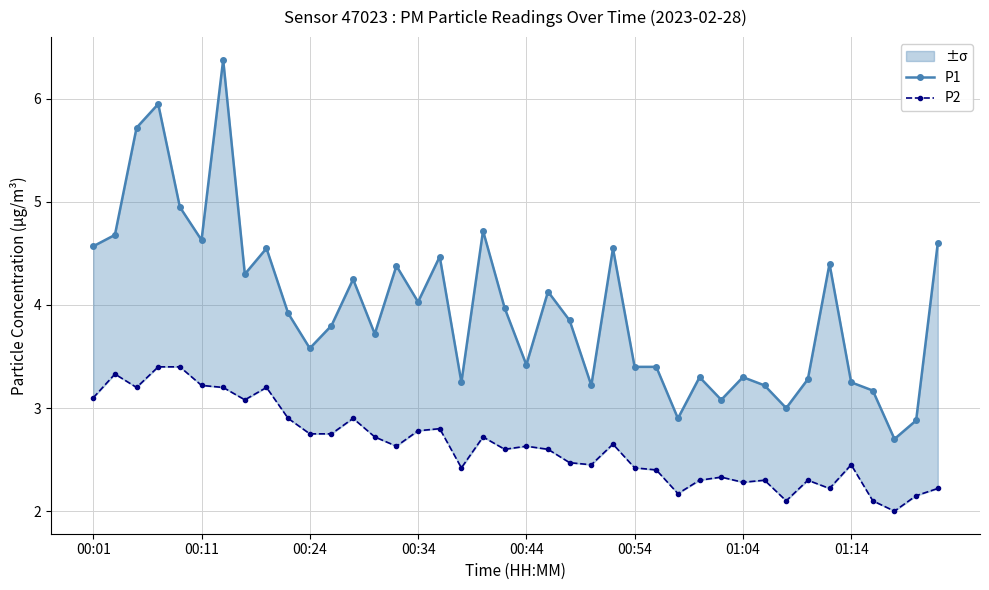

Rank the series at 38 from lowest to highest value.

P2, P1